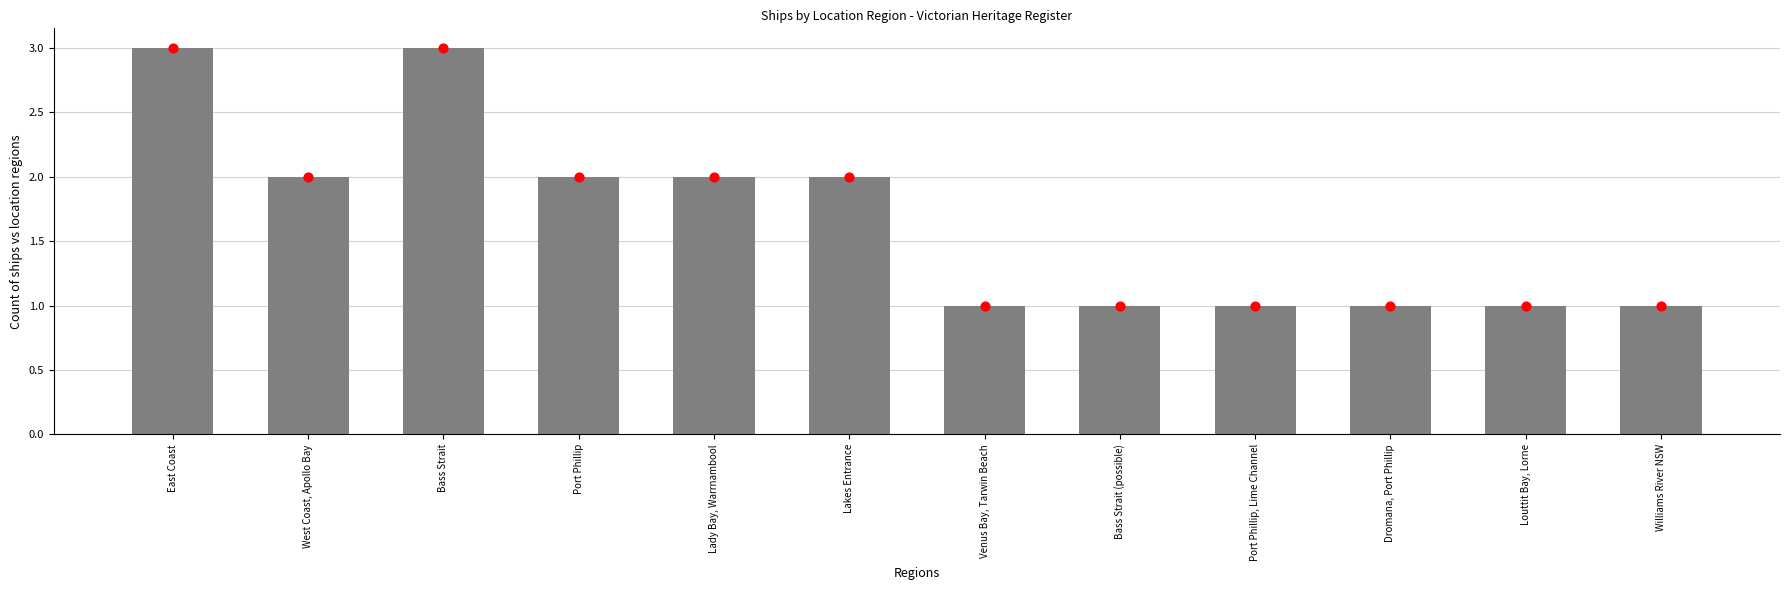

Which has a higher value, East Coast or Dromana, Port Phillip?

East Coast